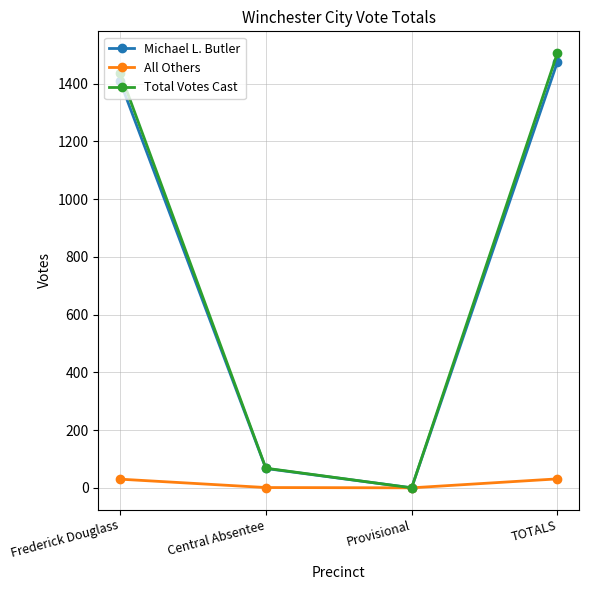

What is the label of the 3rd point from the left?

Provisional